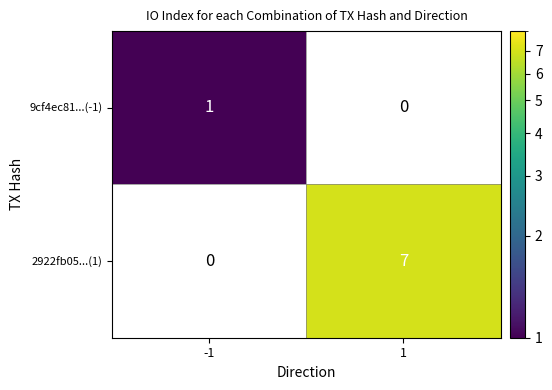

What value does the 2922fb05...(1) series have at 1?

7